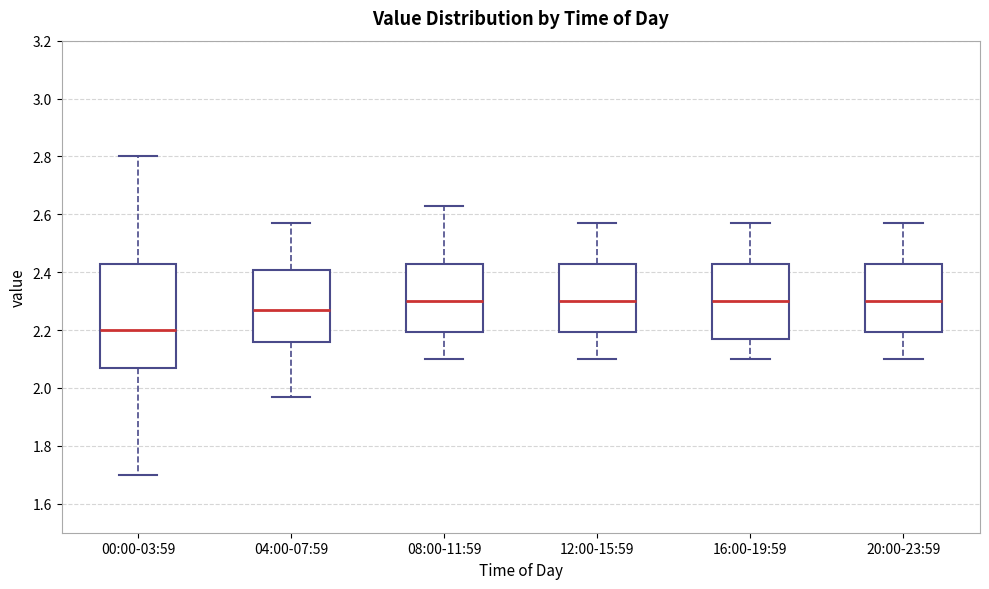

Where is the lower edge of the box for 08:00-11:59 on the y-axis? The values are not printed on the chart, so give them approximately, as read against the axis.

2.20